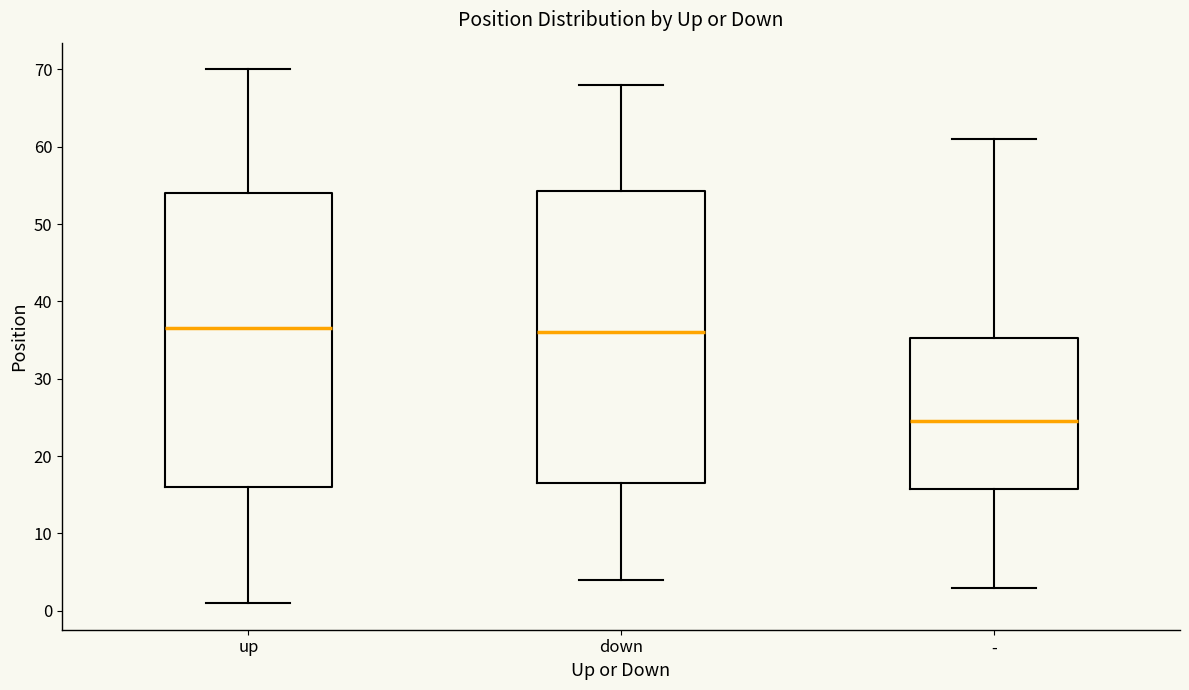

Where does the upper whisker of the box for - end on the y-axis? The values are not printed on the chart, so give them approximately, as read against the axis.

61